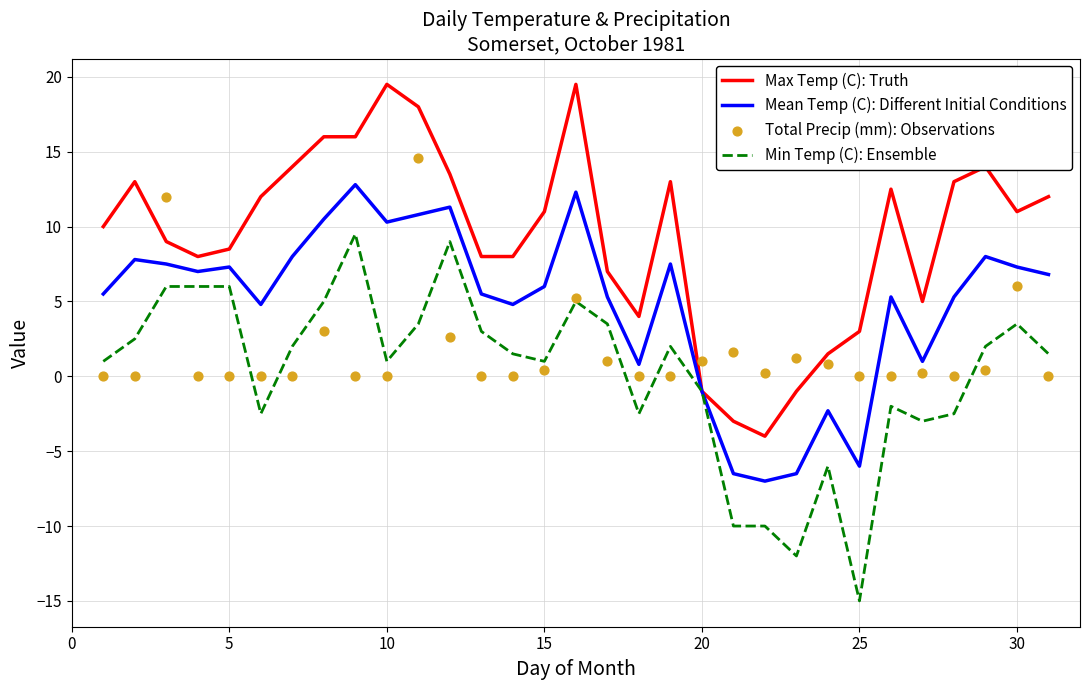

True or false: Mean Temp (C): Different Initial Conditions has a value of -9.8 at 25.

False